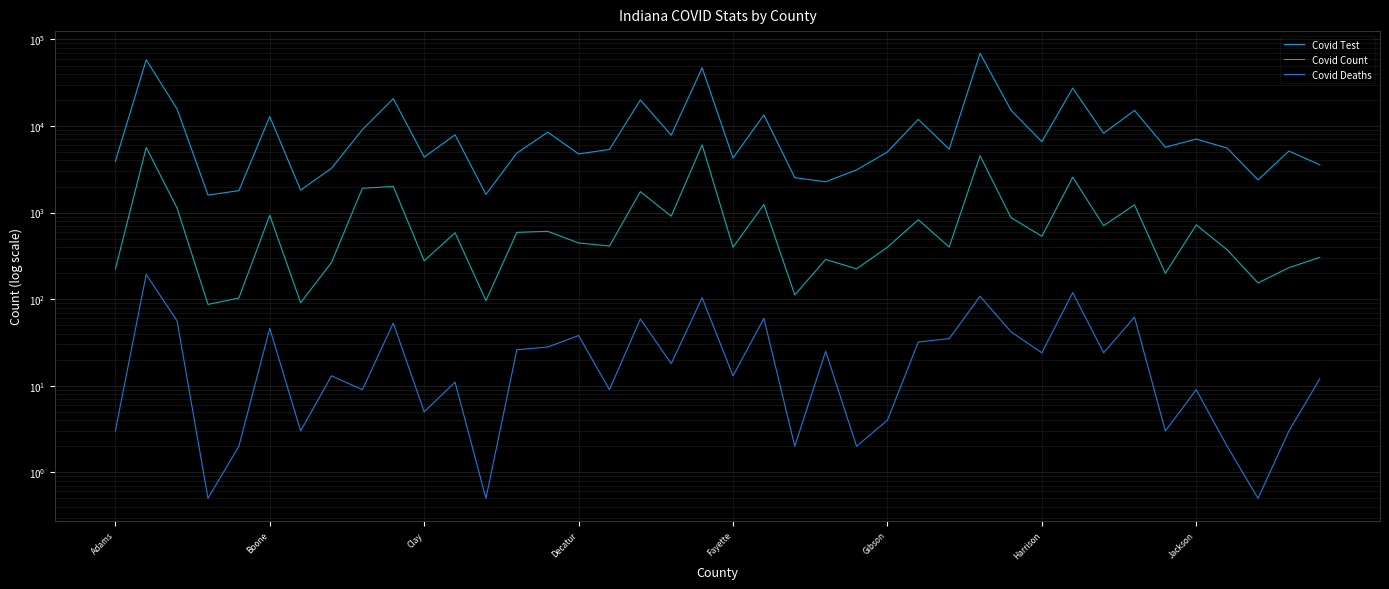

What is the difference between the highest and lowest values at 38?

5138.0